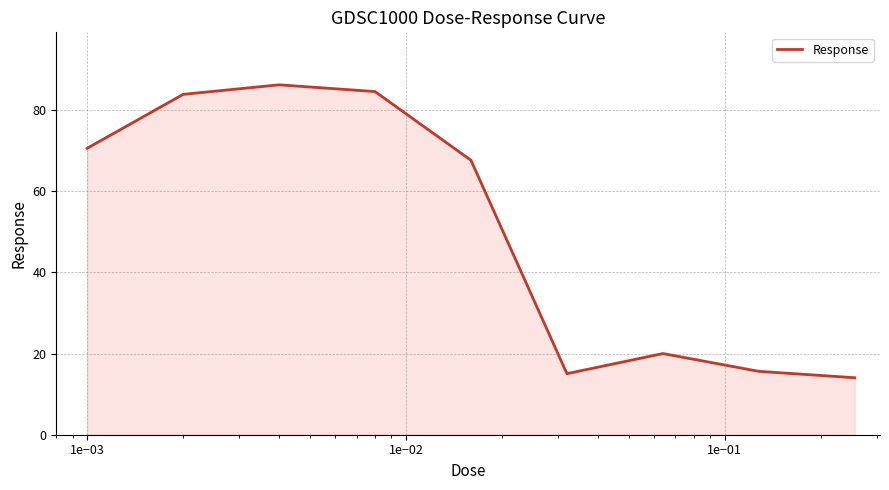

How many lines are shown in the chart?

1